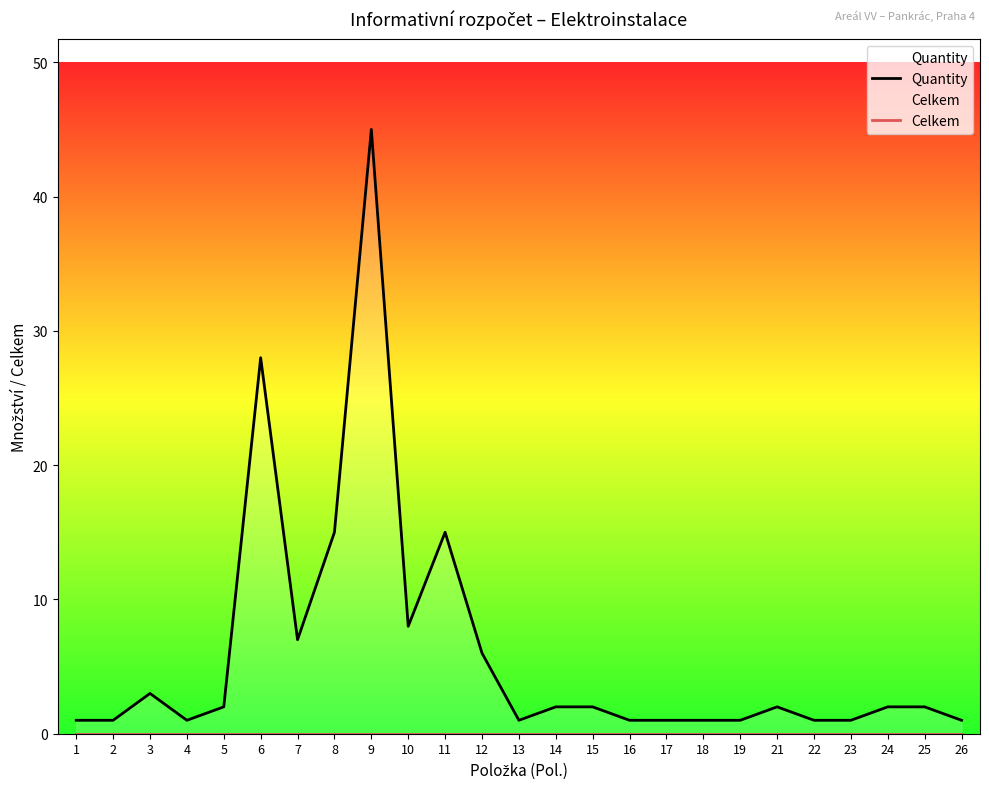

True or false: Celkem and Quantity cross at least once.

False